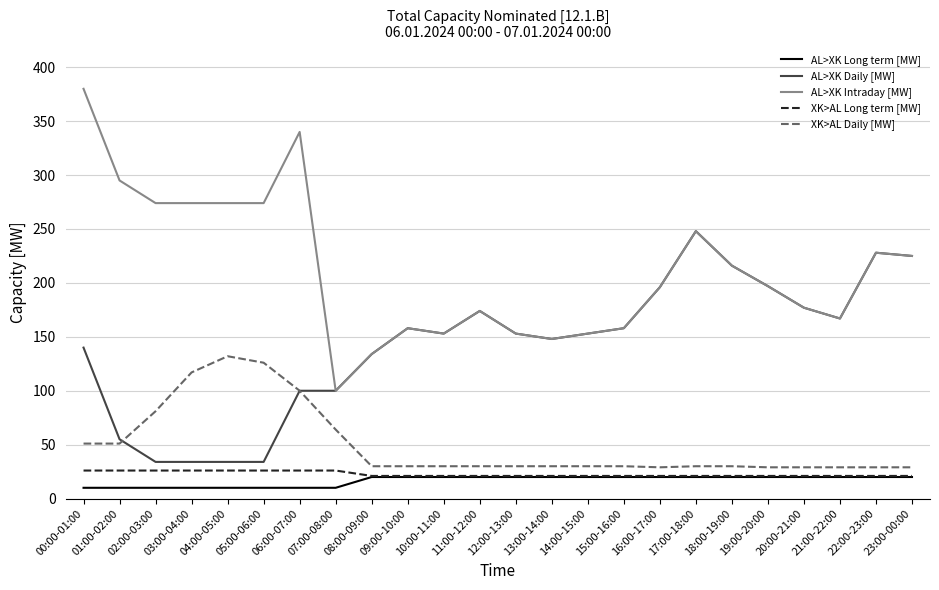

True or false: AL>XK Long term [MW] and XK>AL Daily [MW] intersect in this chart.

False